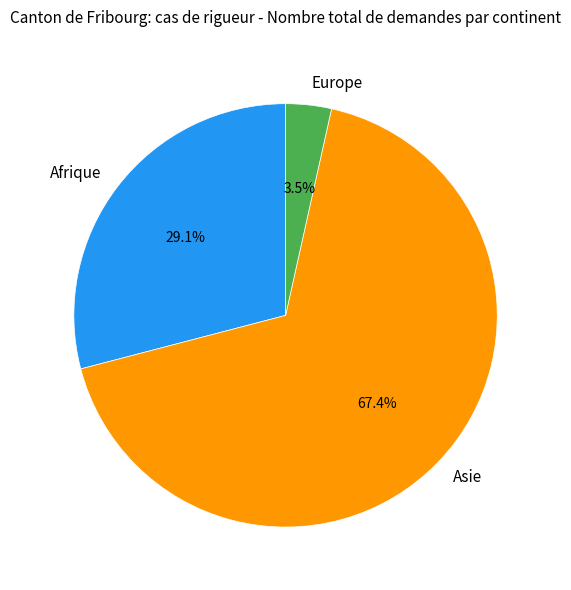

True or false: Afrique accounts for 29% of the total.

True